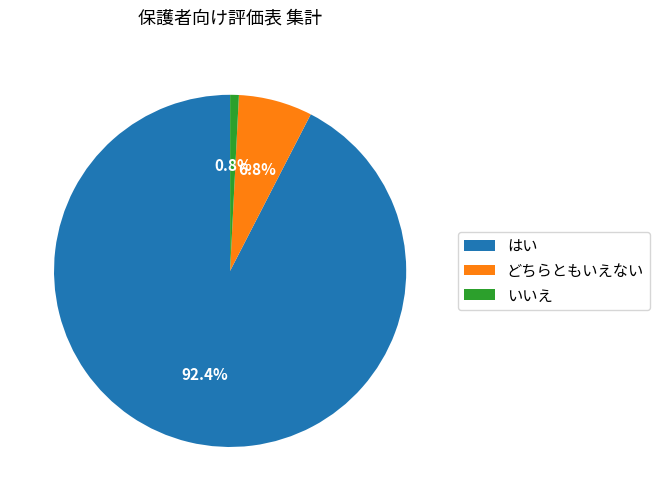

To the nearest percent, what is the difference between the largest and smallest slice percentages?

92%